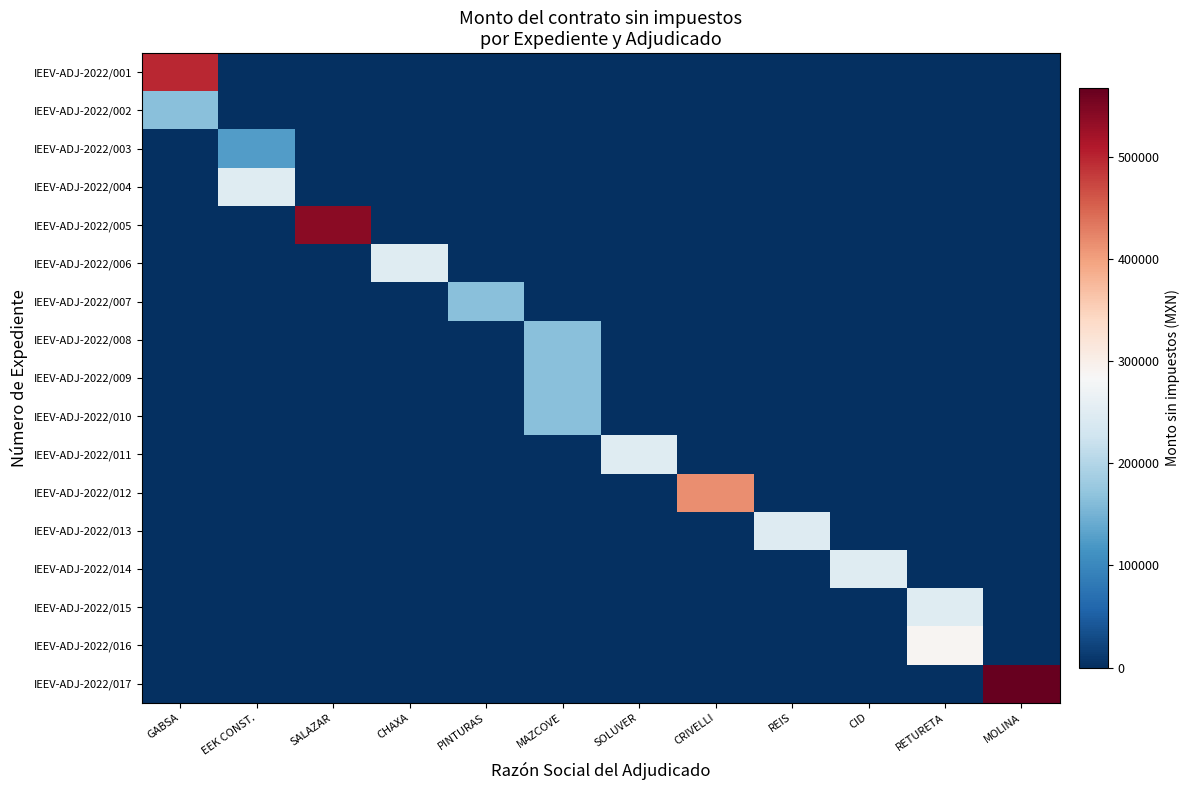

Reading left to right, transcribe all the data shown in this chart.

IEEV-ADJ-2022/001: GABSA=497253.7	EEK CONST.=0.0	SALAZAR=0.0	CHAXA=0.0	PINTURAS=0.0	MAZCOVE=0.0	SOLUVER=0.0	CRIVELLI=0.0	REIS=0.0	CID=0.0	RETURETA=0.0	MOLINA=0.0
IEEV-ADJ-2022/002: GABSA=165698.4	EEK CONST.=0.0	SALAZAR=0.0	CHAXA=0.0	PINTURAS=0.0	MAZCOVE=0.0	SOLUVER=0.0	CRIVELLI=0.0	REIS=0.0	CID=0.0	RETURETA=0.0	MOLINA=0.0
IEEV-ADJ-2022/003: GABSA=0.0	EEK CONST.=124071.4	SALAZAR=0.0	CHAXA=0.0	PINTURAS=0.0	MAZCOVE=0.0	SOLUVER=0.0	CRIVELLI=0.0	REIS=0.0	CID=0.0	RETURETA=0.0	MOLINA=0.0
IEEV-ADJ-2022/004: GABSA=0.0	EEK CONST.=248563.2	SALAZAR=0.0	CHAXA=0.0	PINTURAS=0.0	MAZCOVE=0.0	SOLUVER=0.0	CRIVELLI=0.0	REIS=0.0	CID=0.0	RETURETA=0.0	MOLINA=0.0
IEEV-ADJ-2022/005: GABSA=0.0	EEK CONST.=0.0	SALAZAR=538581.7	CHAXA=0.0	PINTURAS=0.0	MAZCOVE=0.0	SOLUVER=0.0	CRIVELLI=0.0	REIS=0.0	CID=0.0	RETURETA=0.0	MOLINA=0.0
IEEV-ADJ-2022/006: GABSA=0.0	EEK CONST.=0.0	SALAZAR=0.0	CHAXA=248609.8	PINTURAS=0.0	MAZCOVE=0.0	SOLUVER=0.0	CRIVELLI=0.0	REIS=0.0	CID=0.0	RETURETA=0.0	MOLINA=0.0
IEEV-ADJ-2022/007: GABSA=0.0	EEK CONST.=0.0	SALAZAR=0.0	CHAXA=0.0	PINTURAS=165013.4	MAZCOVE=0.0	SOLUVER=0.0	CRIVELLI=0.0	REIS=0.0	CID=0.0	RETURETA=0.0	MOLINA=0.0
IEEV-ADJ-2022/008: GABSA=0.0	EEK CONST.=0.0	SALAZAR=0.0	CHAXA=0.0	PINTURAS=0.0	MAZCOVE=165776.0	SOLUVER=0.0	CRIVELLI=0.0	REIS=0.0	CID=0.0	RETURETA=0.0	MOLINA=0.0
IEEV-ADJ-2022/009: GABSA=0.0	EEK CONST.=0.0	SALAZAR=0.0	CHAXA=0.0	PINTURAS=0.0	MAZCOVE=165778.0	SOLUVER=0.0	CRIVELLI=0.0	REIS=0.0	CID=0.0	RETURETA=0.0	MOLINA=0.0
IEEV-ADJ-2022/010: GABSA=0.0	EEK CONST.=0.0	SALAZAR=0.0	CHAXA=0.0	PINTURAS=0.0	MAZCOVE=165760.0	SOLUVER=0.0	CRIVELLI=0.0	REIS=0.0	CID=0.0	RETURETA=0.0	MOLINA=0.0
IEEV-ADJ-2022/011: GABSA=0.0	EEK CONST.=0.0	SALAZAR=0.0	CHAXA=0.0	PINTURAS=0.0	MAZCOVE=0.0	SOLUVER=248655.0	CRIVELLI=0.0	REIS=0.0	CID=0.0	RETURETA=0.0	MOLINA=0.0
IEEV-ADJ-2022/012: GABSA=0.0	EEK CONST.=0.0	SALAZAR=0.0	CHAXA=0.0	PINTURAS=0.0	MAZCOVE=0.0	SOLUVER=0.0	CRIVELLI=414400.0	REIS=0.0	CID=0.0	RETURETA=0.0	MOLINA=0.0
IEEV-ADJ-2022/013: GABSA=0.0	EEK CONST.=0.0	SALAZAR=0.0	CHAXA=0.0	PINTURAS=0.0	MAZCOVE=0.0	SOLUVER=0.0	CRIVELLI=0.0	REIS=247009.2	CID=0.0	RETURETA=0.0	MOLINA=0.0
IEEV-ADJ-2022/014: GABSA=0.0	EEK CONST.=0.0	SALAZAR=0.0	CHAXA=0.0	PINTURAS=0.0	MAZCOVE=0.0	SOLUVER=0.0	CRIVELLI=0.0	REIS=0.0	CID=248636.0	RETURETA=0.0	MOLINA=0.0
IEEV-ADJ-2022/015: GABSA=0.0	EEK CONST.=0.0	SALAZAR=0.0	CHAXA=0.0	PINTURAS=0.0	MAZCOVE=0.0	SOLUVER=0.0	CRIVELLI=0.0	REIS=0.0	CID=0.0	RETURETA=248592.3	MOLINA=0.0
IEEV-ADJ-2022/016: GABSA=0.0	EEK CONST.=0.0	SALAZAR=0.0	CHAXA=0.0	PINTURAS=0.0	MAZCOVE=0.0	SOLUVER=0.0	CRIVELLI=0.0	REIS=0.0	CID=0.0	RETURETA=290085.0	MOLINA=0.0
IEEV-ADJ-2022/017: GABSA=0.0	EEK CONST.=0.0	SALAZAR=0.0	CHAXA=0.0	PINTURAS=0.0	MAZCOVE=0.0	SOLUVER=0.0	CRIVELLI=0.0	REIS=0.0	CID=0.0	RETURETA=0.0	MOLINA=567021.4